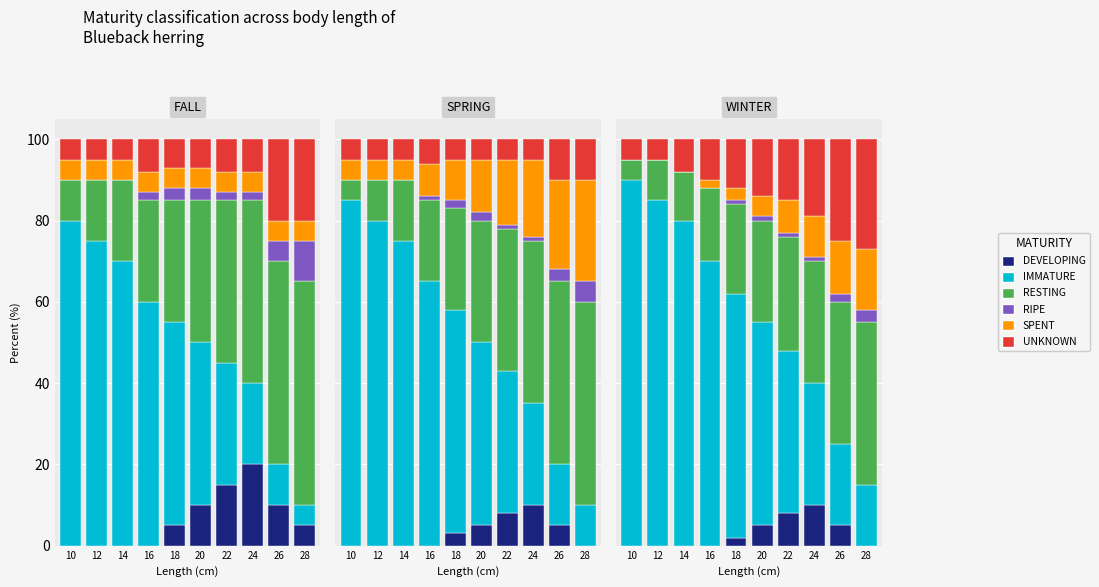

List the series in order of their peak value, highest first.

IMMATURE, RESTING, UNKNOWN, SPENT, DEVELOPING, RIPE